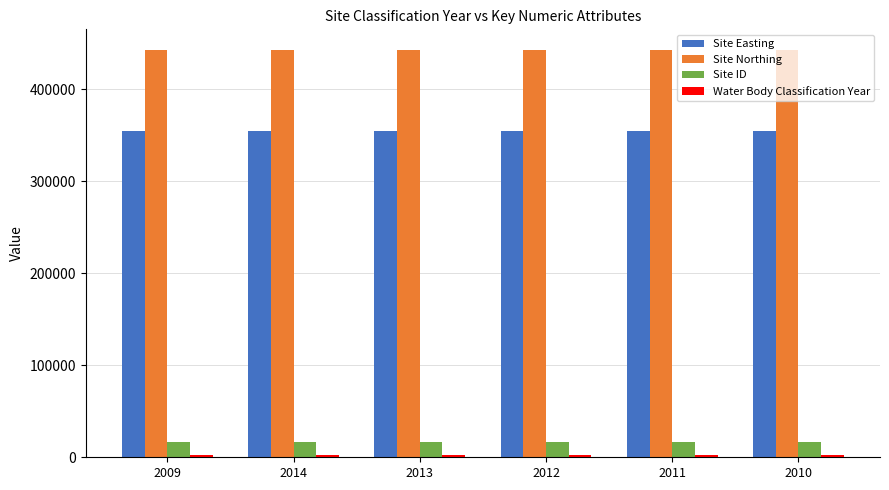

True or false: Site Easting has a value of 495511 at 2009.

False